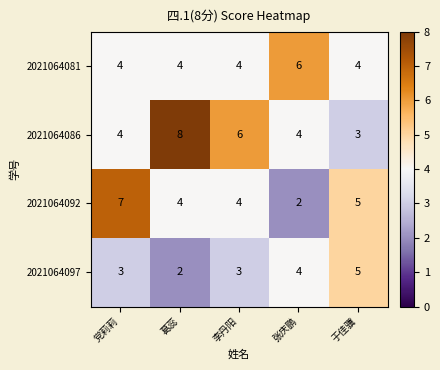

Which series changed the most between 党莉莉 and 李丹阳?

2021064092